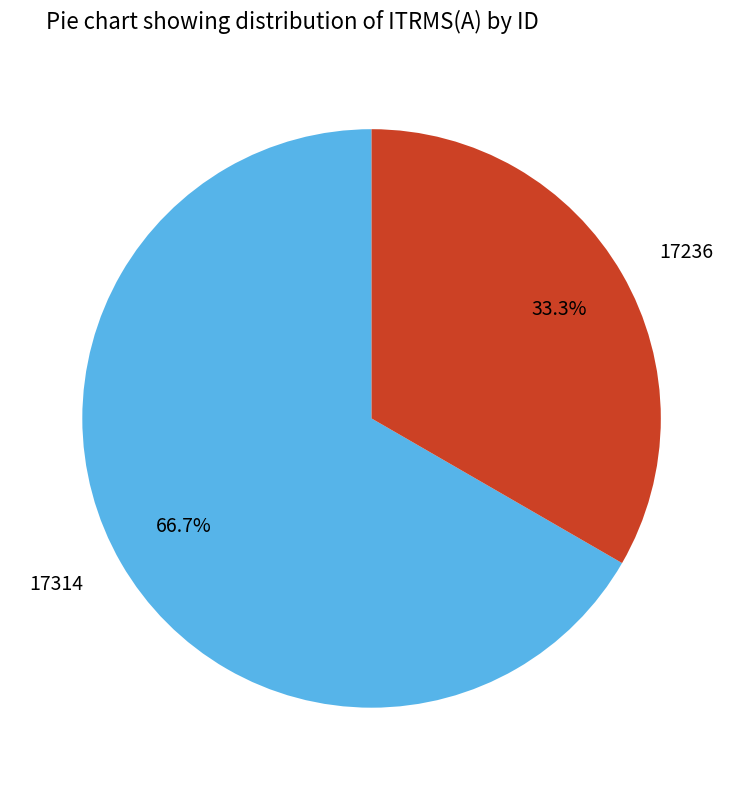

Is it true that 17236 is 48% of the pie?

False